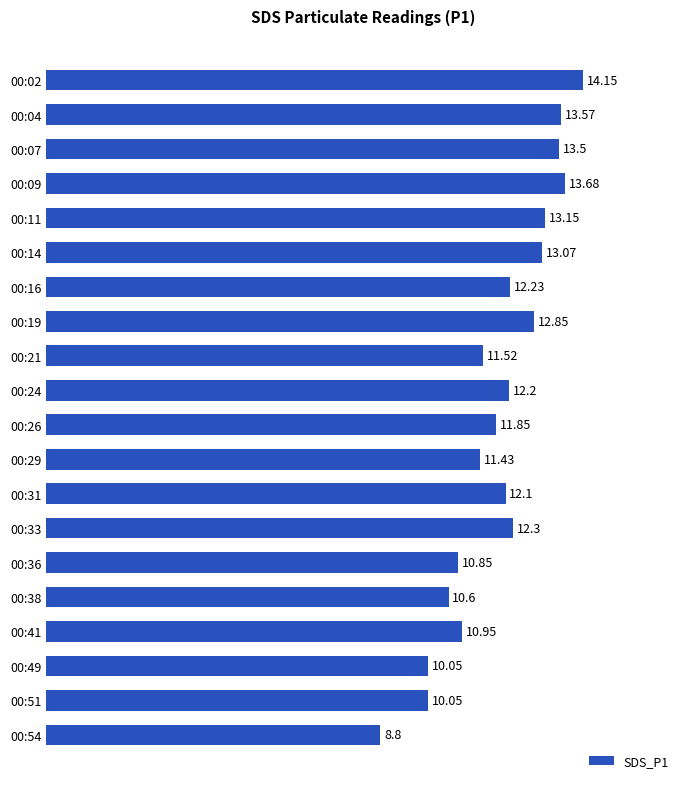

What is the change in value from 00:16 to 00:29?

-0.8